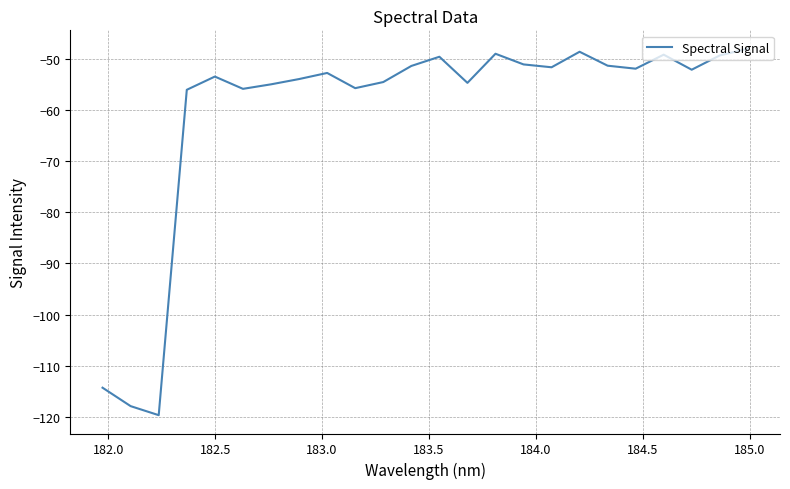

What is the smallest value displayed?

-119.7